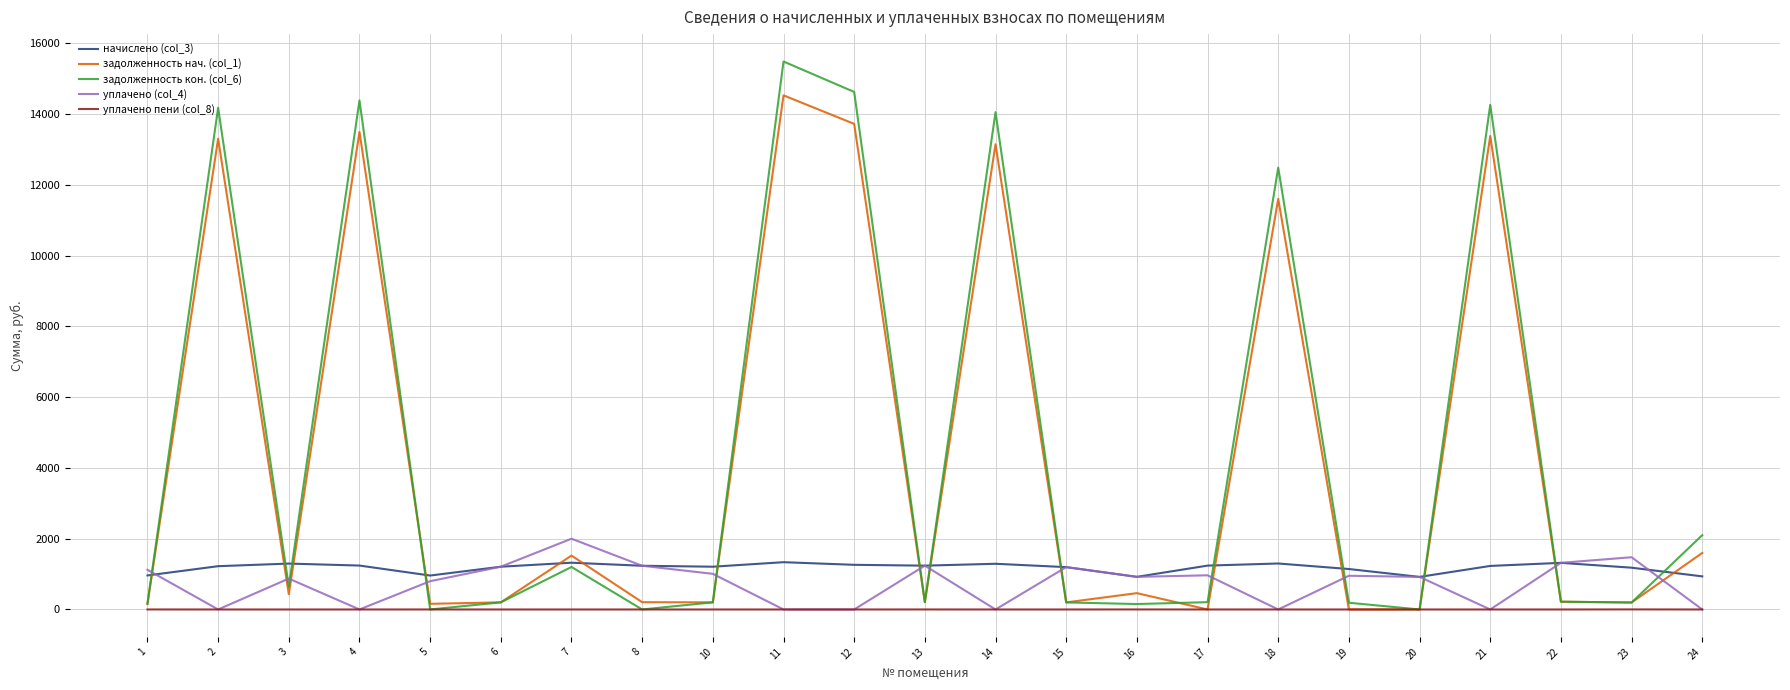

What is the greatest value displayed?

15488.8